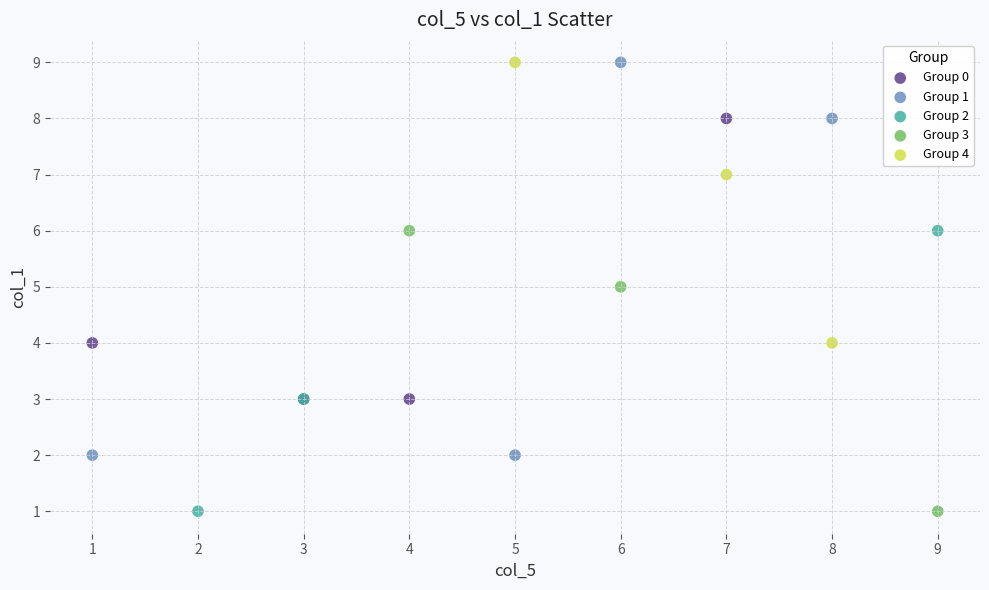

Which series has the widest spread of Y values?

Group 1